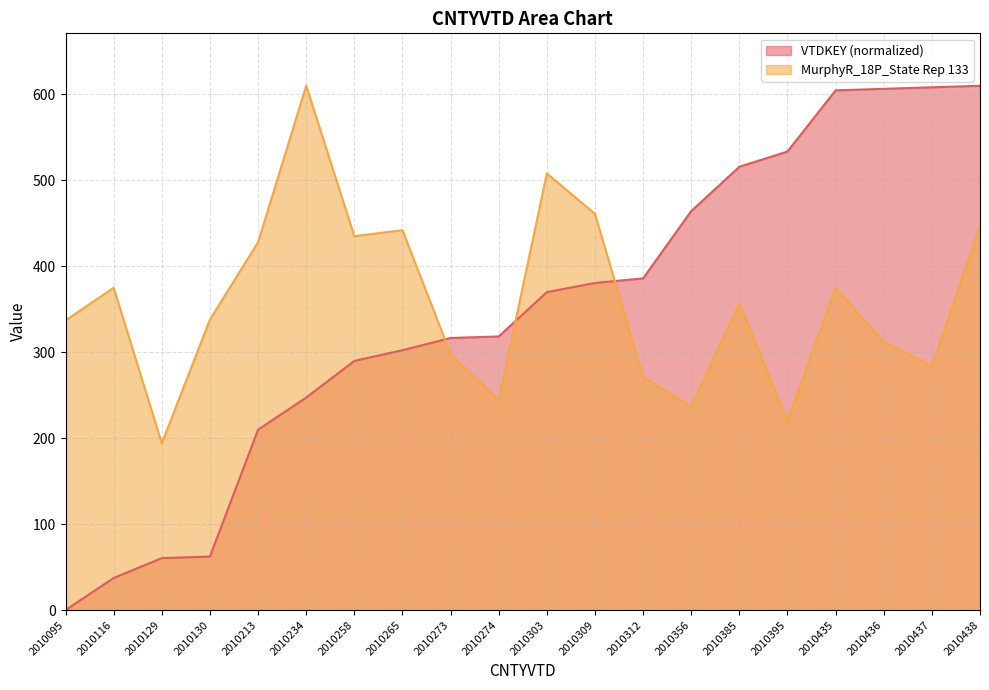

Which category has the highest value across all series?

2010438